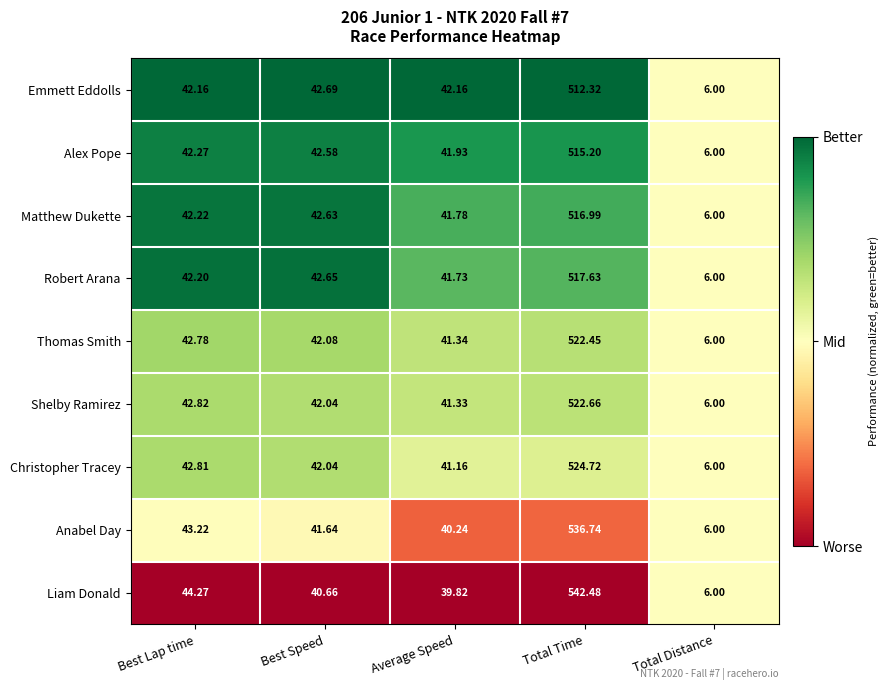

Which category has the highest value across all series?

Total Time